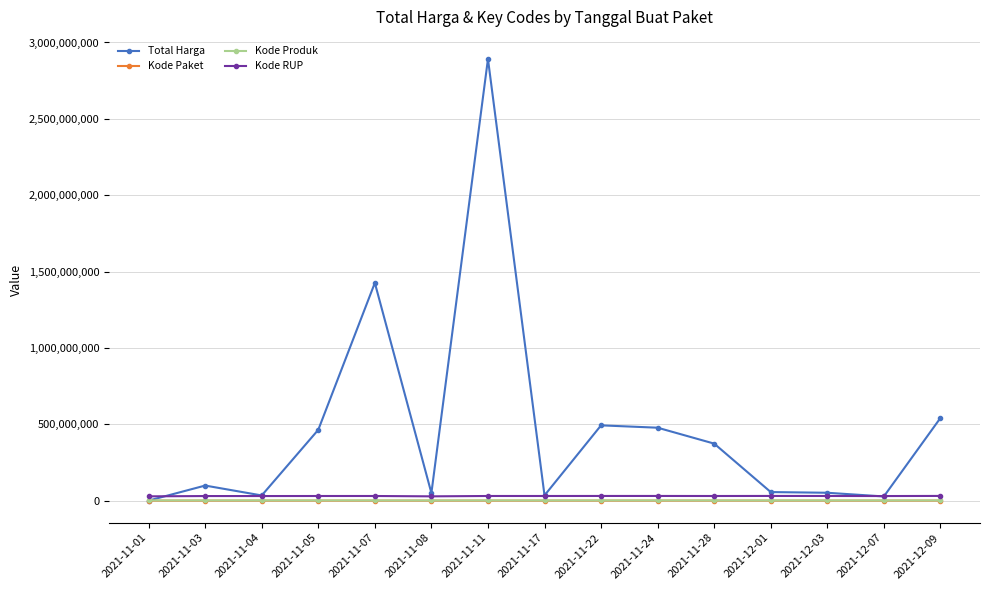

At which category does the chart reach its peak across all series?

2021-11-11